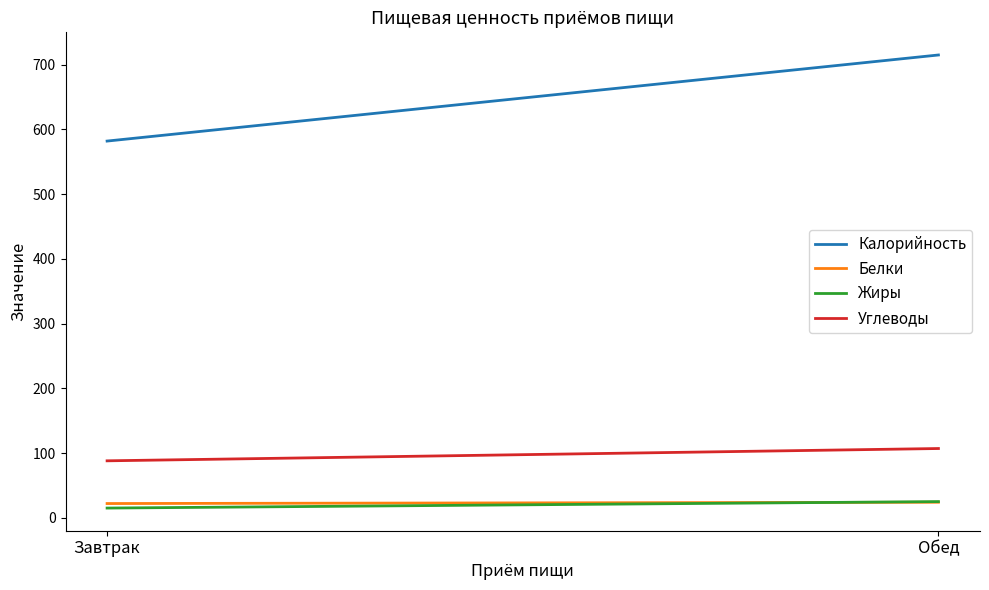

What is the label of the 1st point from the right?

Обед